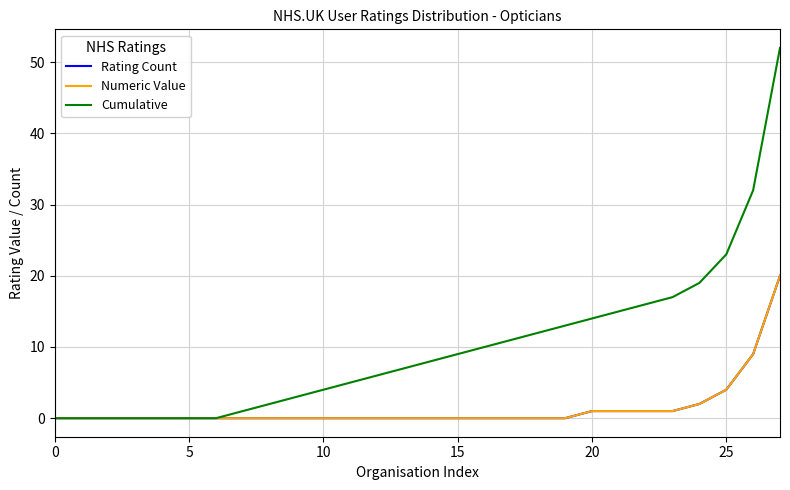

Is this an area chart (filled region under the line)?

No